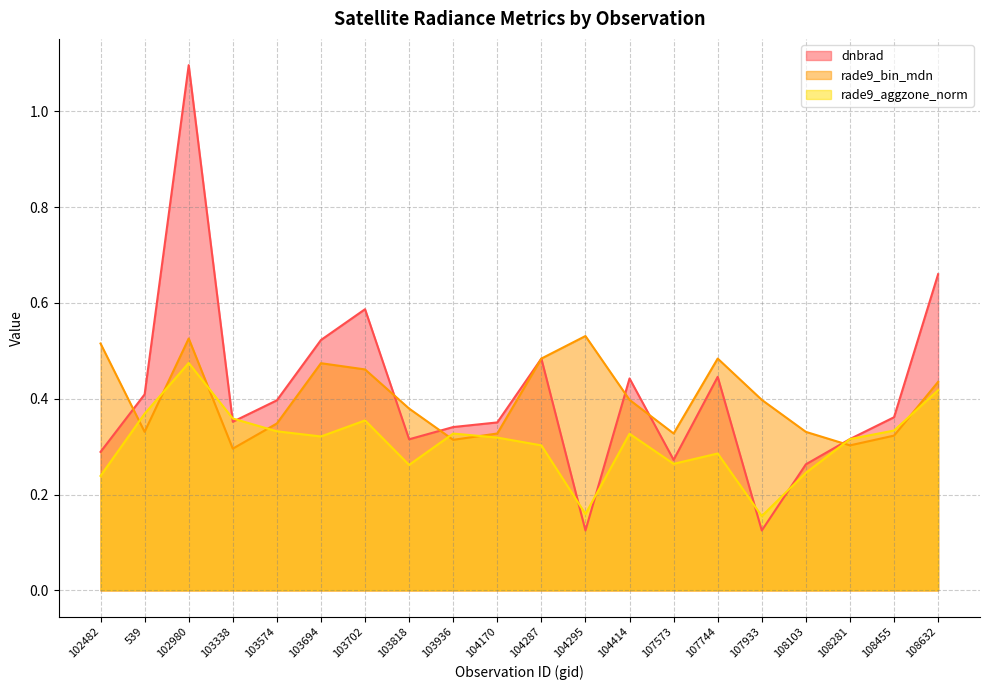

What is the label of the 15th point from the right?

103694